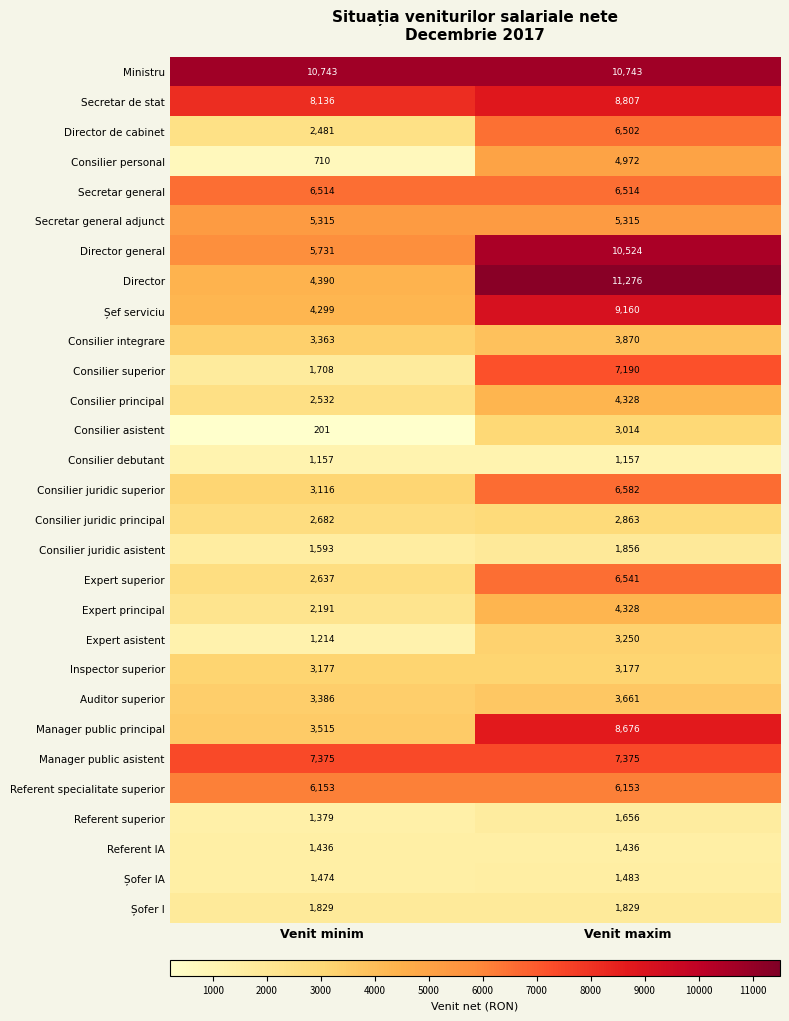

Read the Consilier juridic asistent value at Venit maxim.

1856